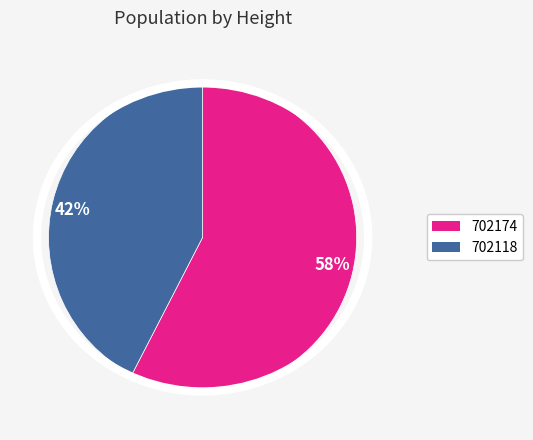

True or false: 702118 accounts for 53% of the total.

False